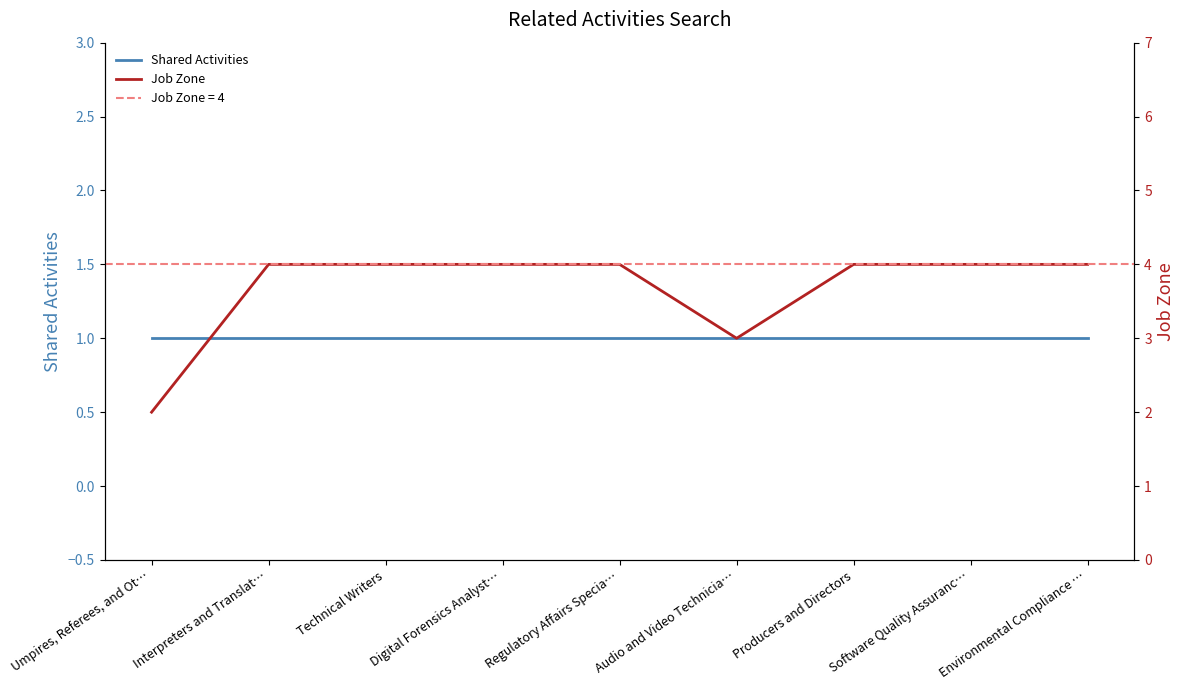

What is the greatest value displayed?

4